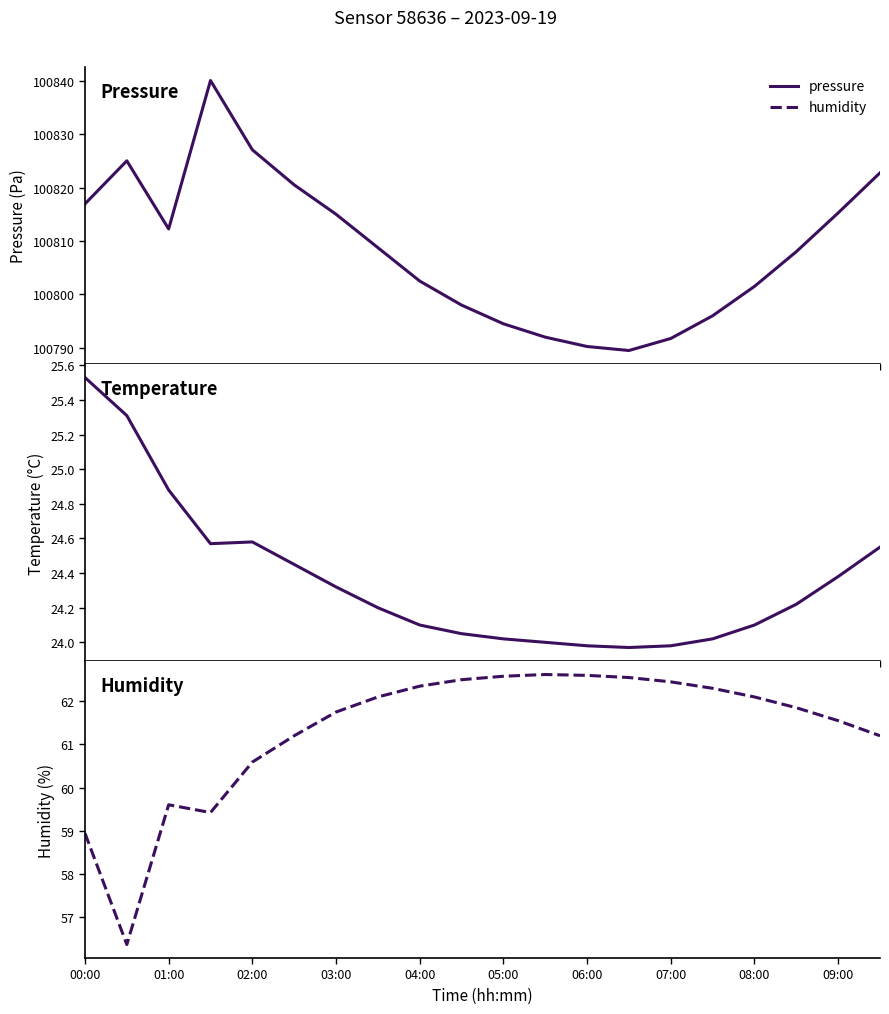

How many interior local valleys does the pressure series have?

2